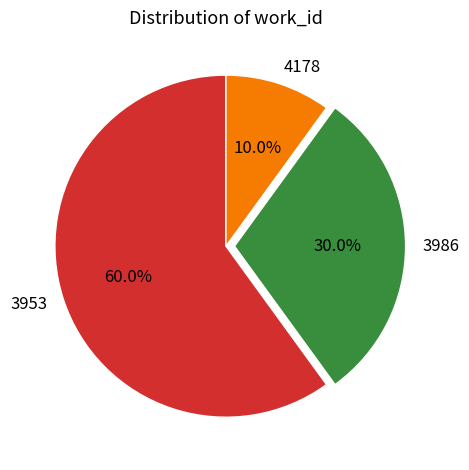

What percentage is NOT represented by 3953?

40.0%